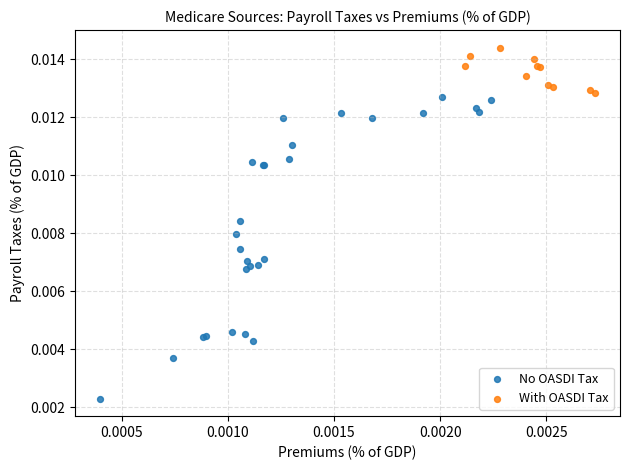

What are all the series names shown in the legend?

No OASDI Tax, With OASDI Tax